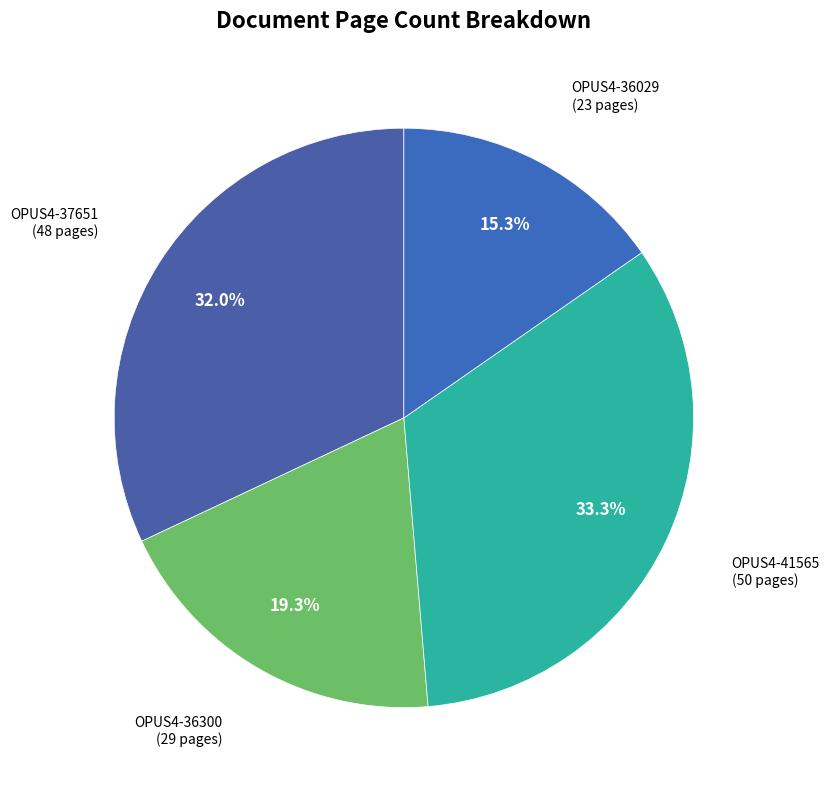

Is the sum of OPUS4-41565 and OPUS4-37651 greater than half?

Yes